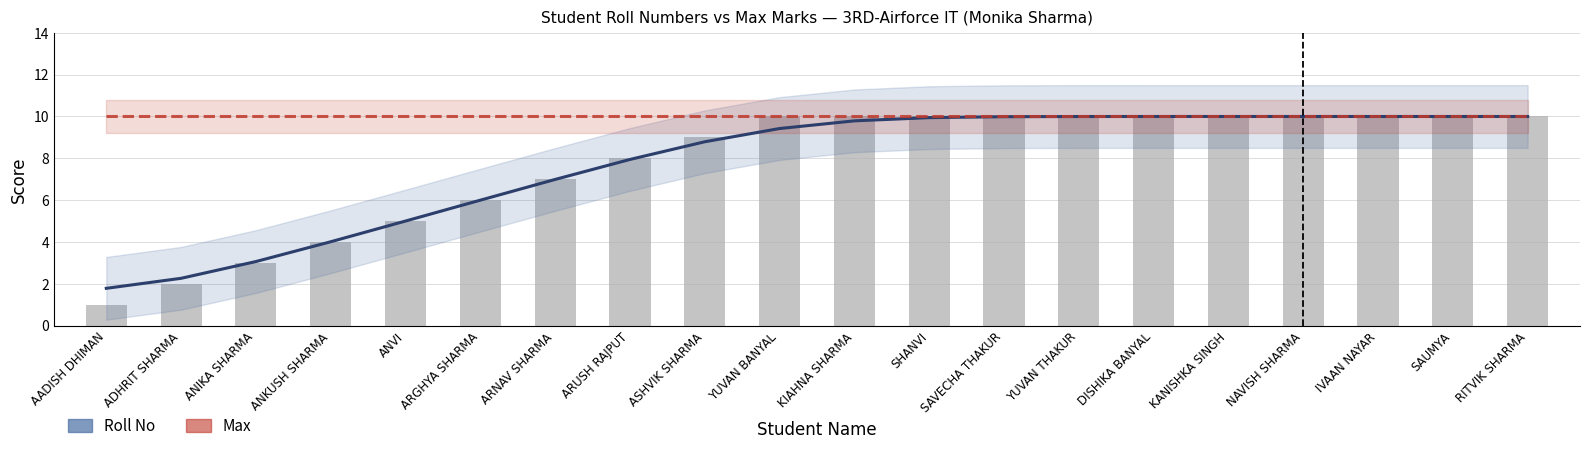

What is the label of the 2nd bar from the left?

ADHRIT SHARMA